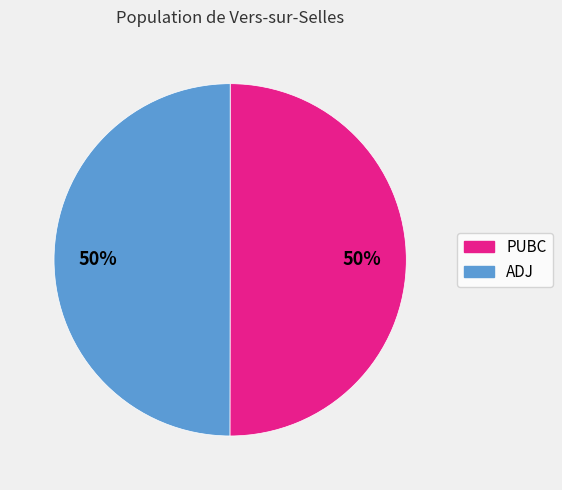

Combined, do PUBC and ADJ account for over 50%?

Yes